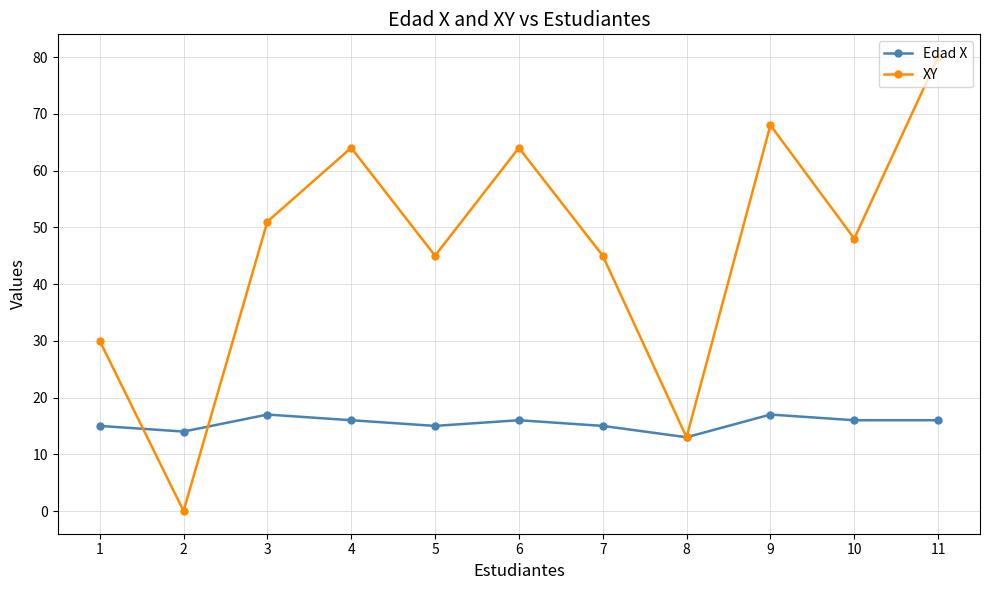

Reading right to left, list all the values displayed in this chart.

Edad X: 11=16	10=16	9=17	8=13	7=15	6=16	5=15	4=16	3=17	2=14	1=15
XY: 11=80	10=48	9=68	8=13	7=45	6=64	5=45	4=64	3=51	2=0	1=30